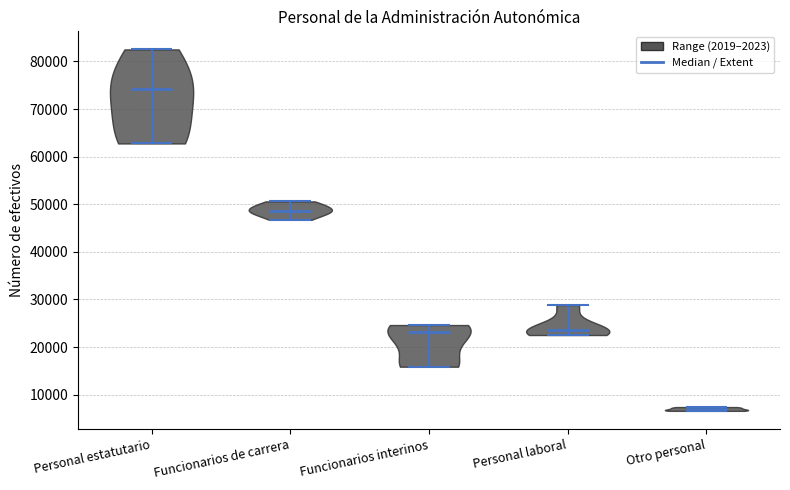

What is the lowest point the violin for Otro personal reaches on the y-axis? The values are not printed on the chart, so give them approximately, as read against the axis.

7000